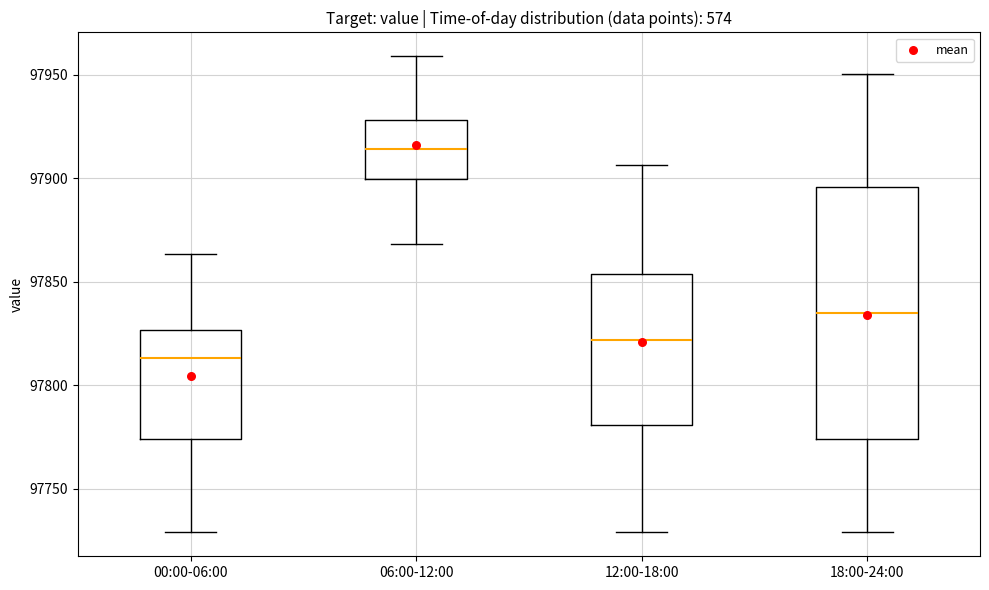

Comparing the boxes themselves (not the whiskers), which one is the tallest?

18:00-24:00